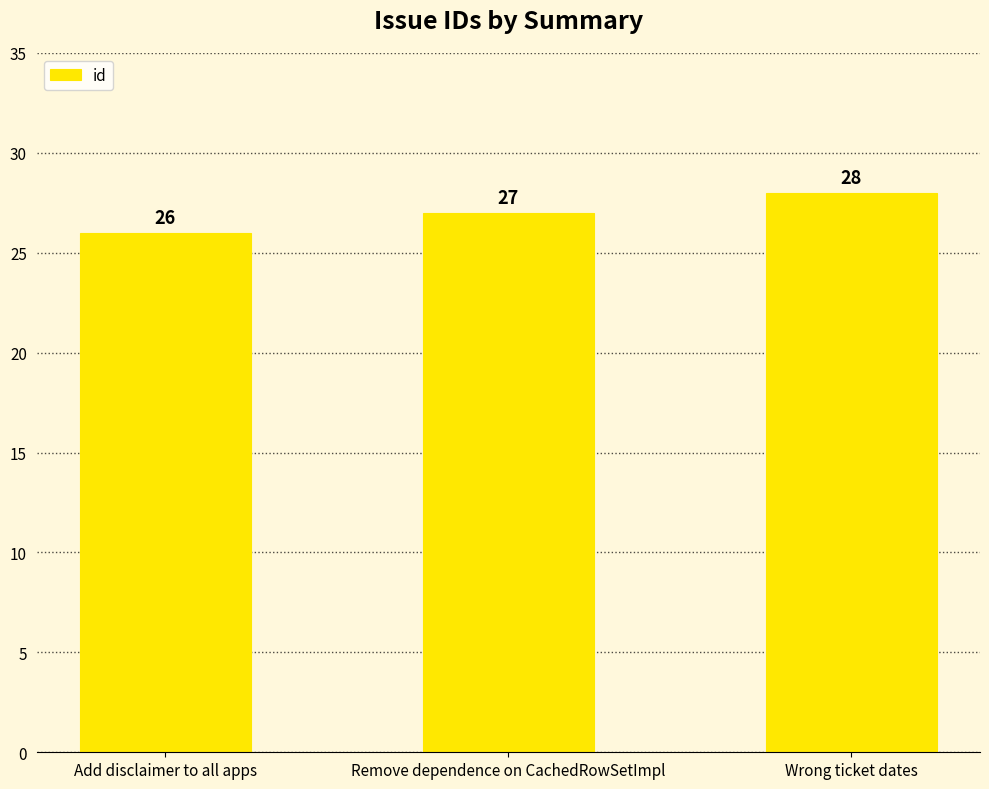

How many data points are less than 27?

1